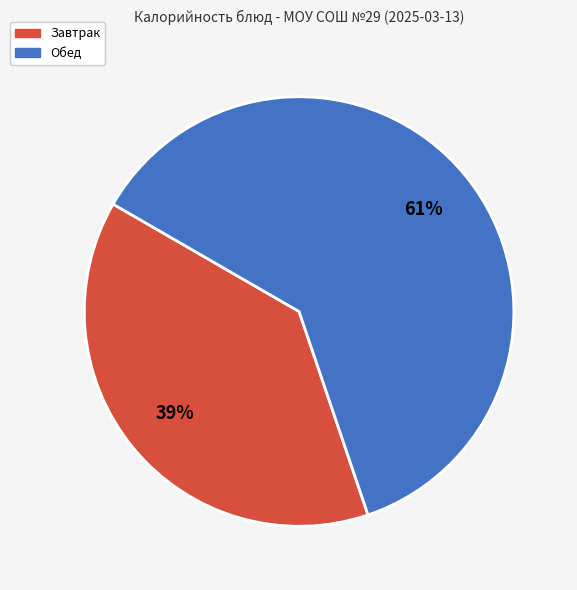

To the nearest percent, what is the average slice percentage?

50%